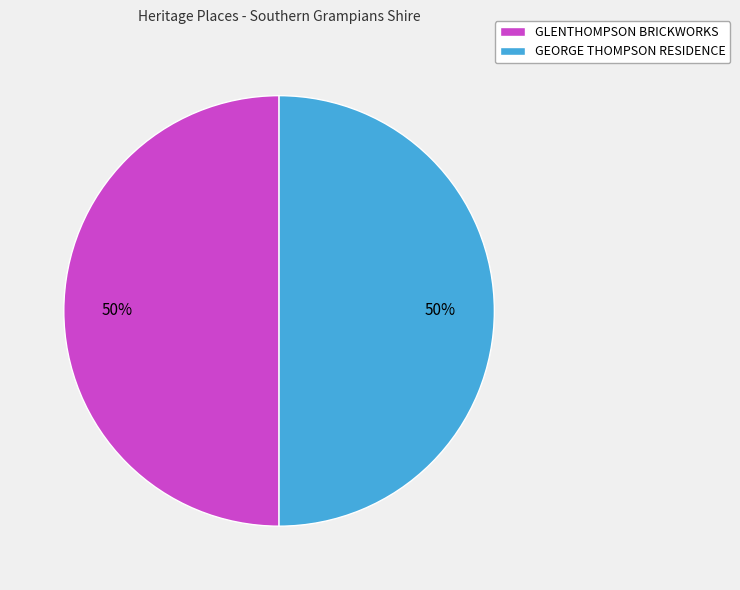

To the nearest percent, what is the combined percentage of GEORGE THOMPSON RESIDENCE and GLENTHOMPSON BRICKWORKS?

100%